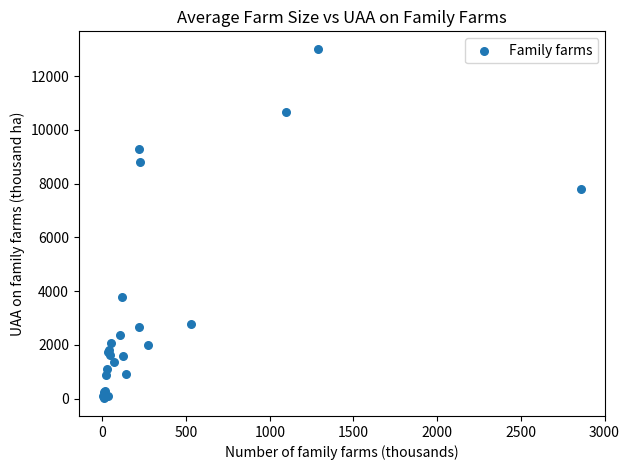

What Y value in the scatter plot is closest to 6510?

7815.5